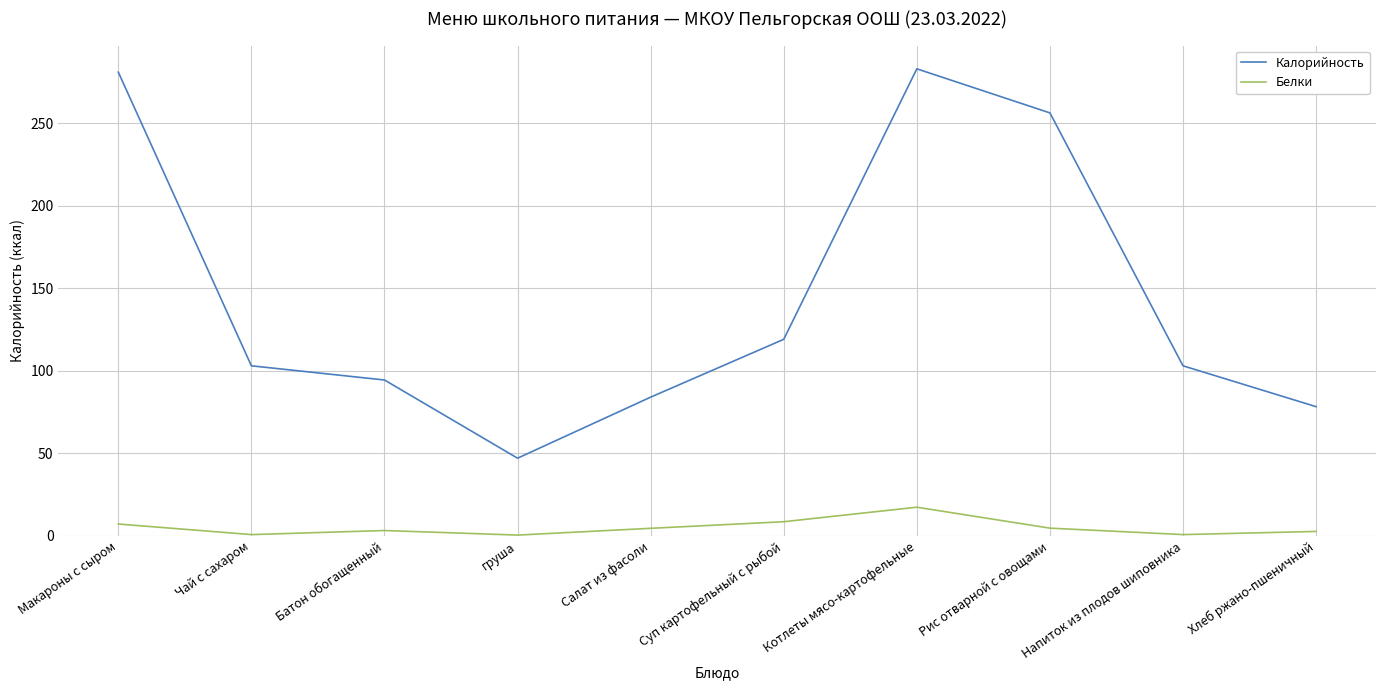

What is the lowest value of the Калорийность series?

47.0